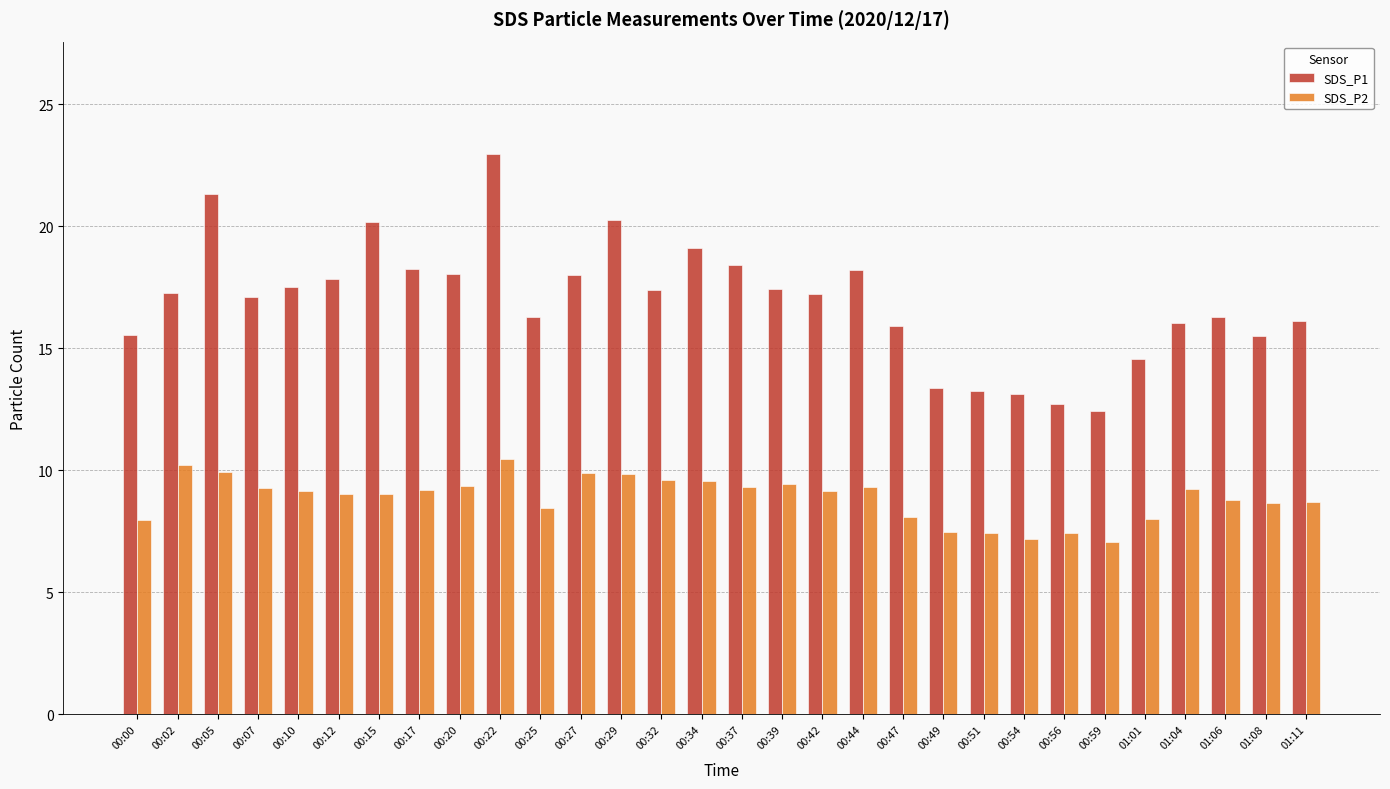

What is the spread (max minus min) of values at 00:22?

12.5